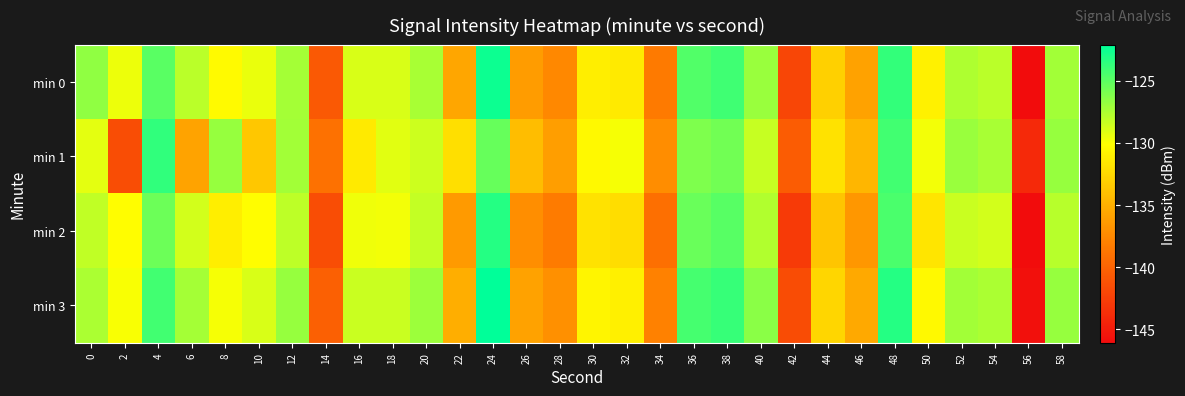

Reading right to left, what are all the values shown in this chart?

min 0: 58=-127.2	56=-146.1	54=-127.9	52=-127.6	50=-131.0	48=-123.7	46=-135.9	44=-133.0	42=-142.0	40=-126.9	38=-124.2	36=-124.7	34=-138.4	32=-131.4	30=-131.1	28=-137.5	26=-136.3	24=-122.5	22=-135.7	20=-127.4	18=-128.9	16=-128.9	14=-140.7	12=-127.3	10=-129.4	8=-130.3	6=-127.9	4=-125.0	2=-129.5	0=-126.6
min 1: 58=-126.8	56=-144.1	54=-127.4	52=-126.9	50=-129.7	48=-124.2	46=-134.6	44=-131.9	42=-140.5	40=-128.3	38=-125.7	36=-126.1	34=-137.2	32=-129.8	30=-130.5	28=-136.1	26=-134.2	24=-125.3	22=-132.1	20=-128.5	18=-129.1	16=-131.4	14=-139.0	12=-127.2	10=-133.6	8=-126.8	6=-135.8	4=-123.7	2=-141.5	0=-129.2
min 2: 58=-127.9	56=-146.8	54=-128.7	52=-128.4	50=-131.7	48=-124.5	46=-136.6	44=-133.7	42=-142.8	40=-127.7	38=-124.9	36=-125.4	34=-139.2	32=-132.2	30=-131.9	28=-138.3	26=-137.1	24=-123.3	22=-136.4	20=-128.2	18=-129.7	16=-129.6	14=-141.5	12=-128.0	10=-130.2	8=-131.1	6=-128.7	4=-125.5	2=-130.2	0=-128.1
min 3: 58=-126.8	56=-145.7	54=-127.5	52=-127.2	50=-130.5	48=-123.3	46=-135.4	44=-132.6	42=-141.6	40=-126.5	38=-123.8	36=-124.3	34=-138.0	32=-131.0	30=-130.7	28=-137.0	26=-135.9	24=-122.1	22=-135.2	20=-127.0	18=-128.4	16=-128.4	14=-140.2	12=-126.8	10=-128.9	8=-129.8	6=-127.3	4=-124.2	2=-129.9	0=-127.5